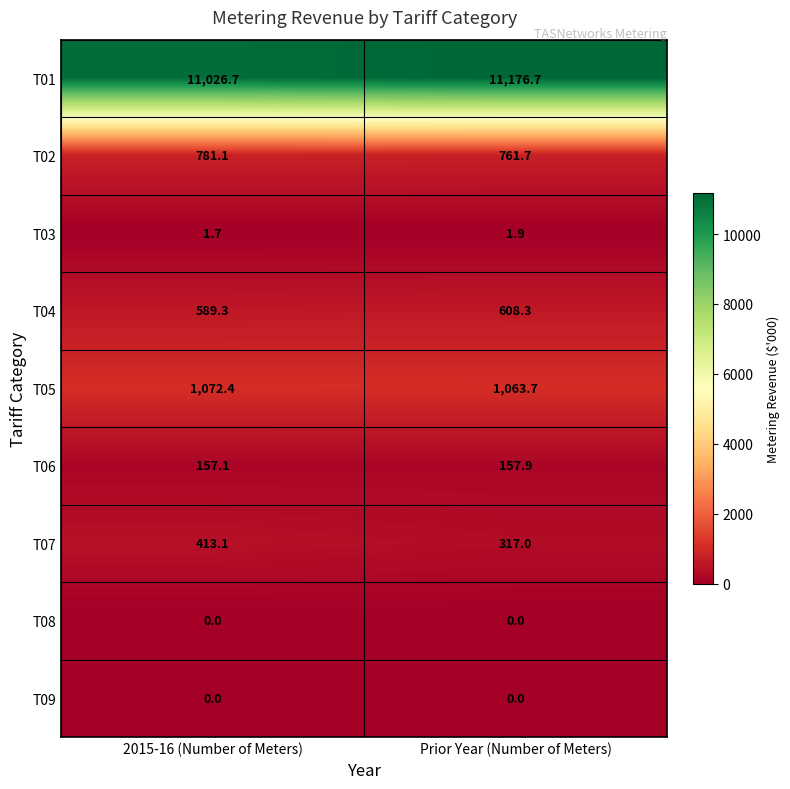

What is the spread (max minus min) of values at Prior Year (Number of Meters)?

11176.7